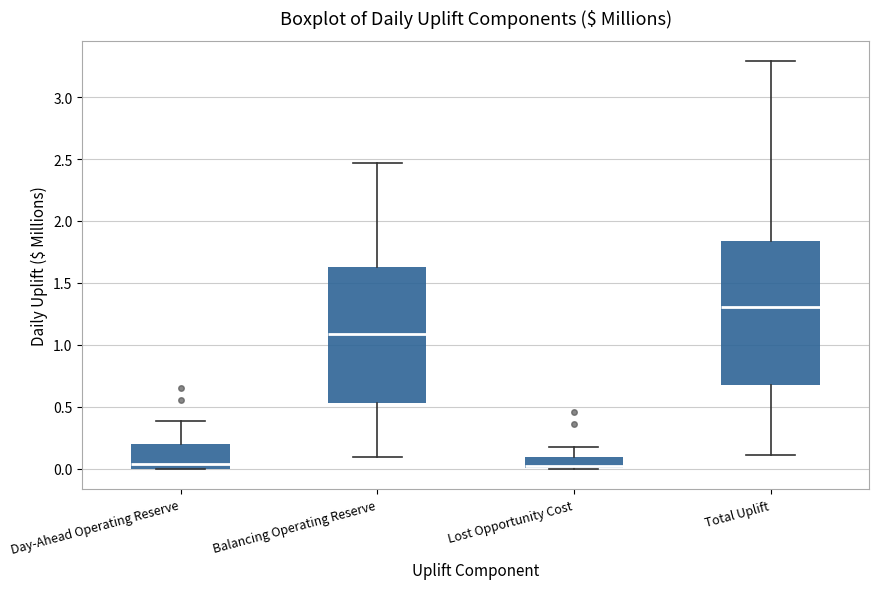

Which box is the tallest, from its lower edge to its upper edge?

Total Uplift